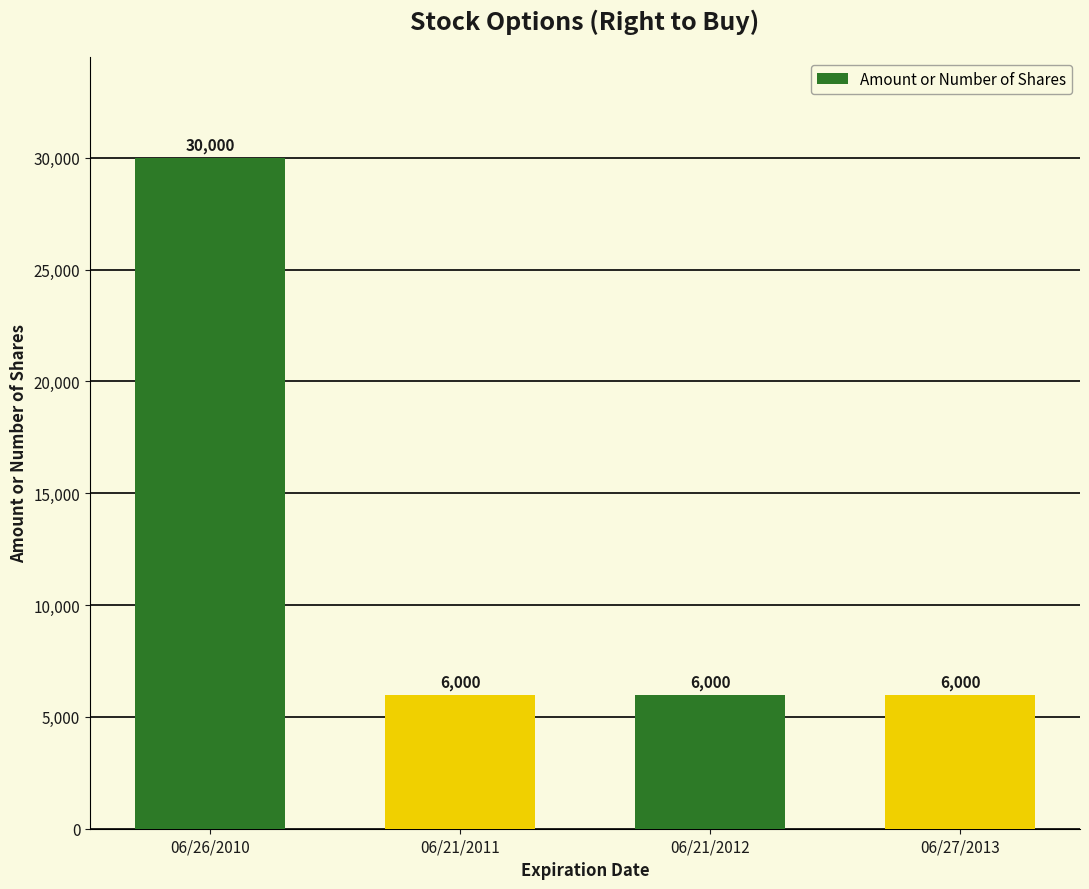

The chart shows a value of 9728 at 06/21/2012. True or false?

False